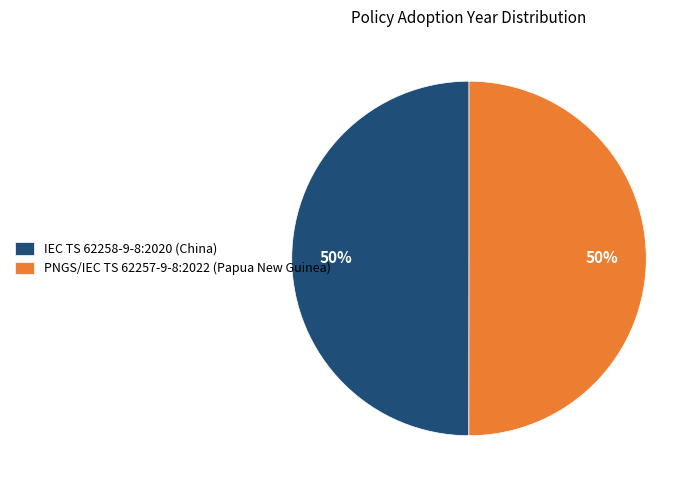

What percentage is the IEC TS 62258-9-8:2020 (China) slice, to the nearest percent?

50%